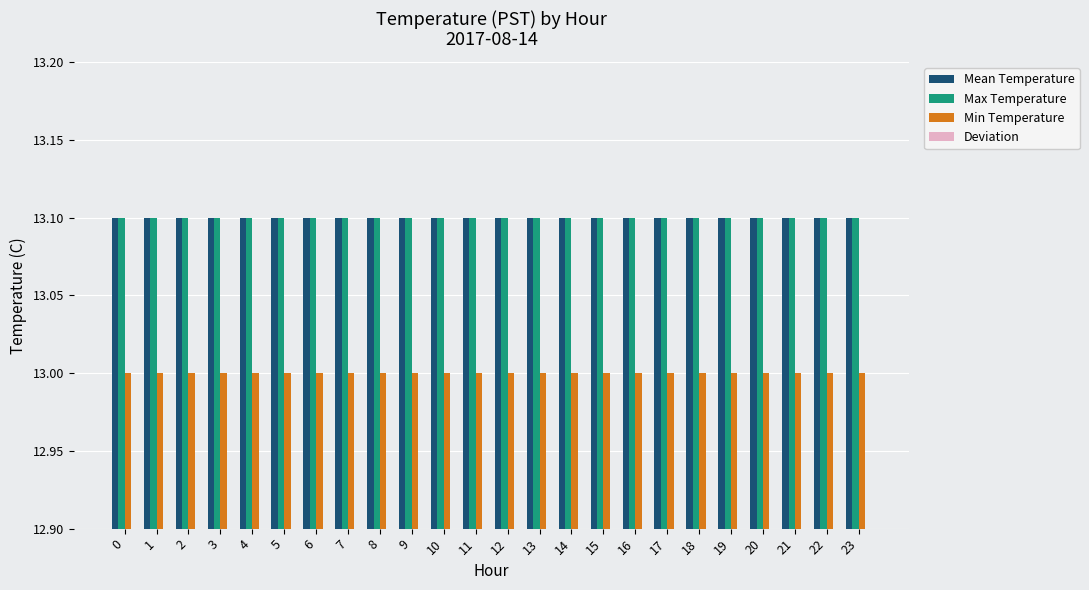

Does the chart contain stacked bars?

No